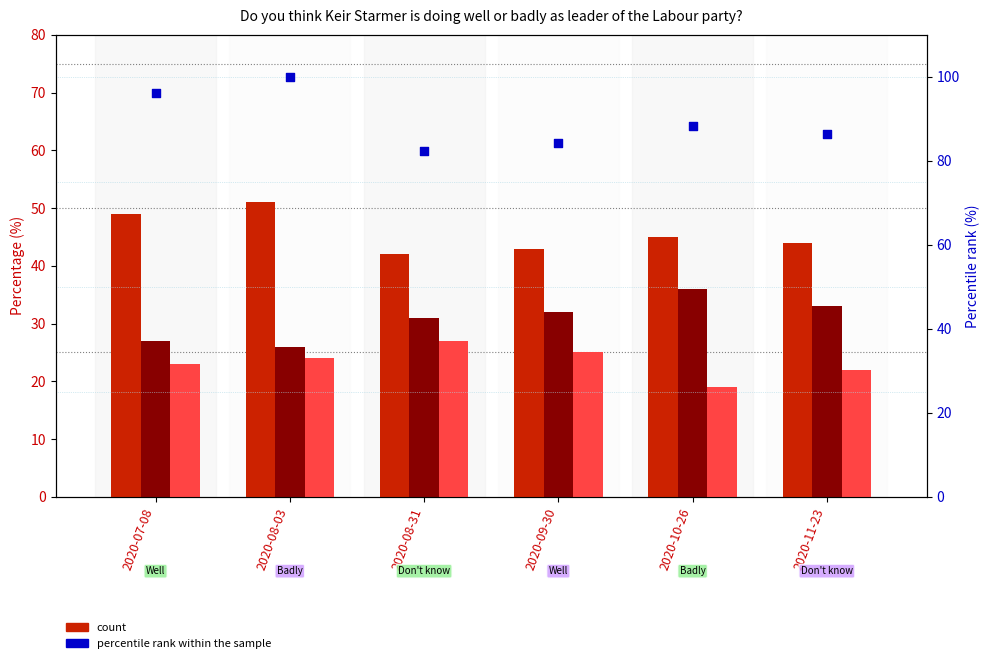

At how many categories does at least one series exceed 45?

6